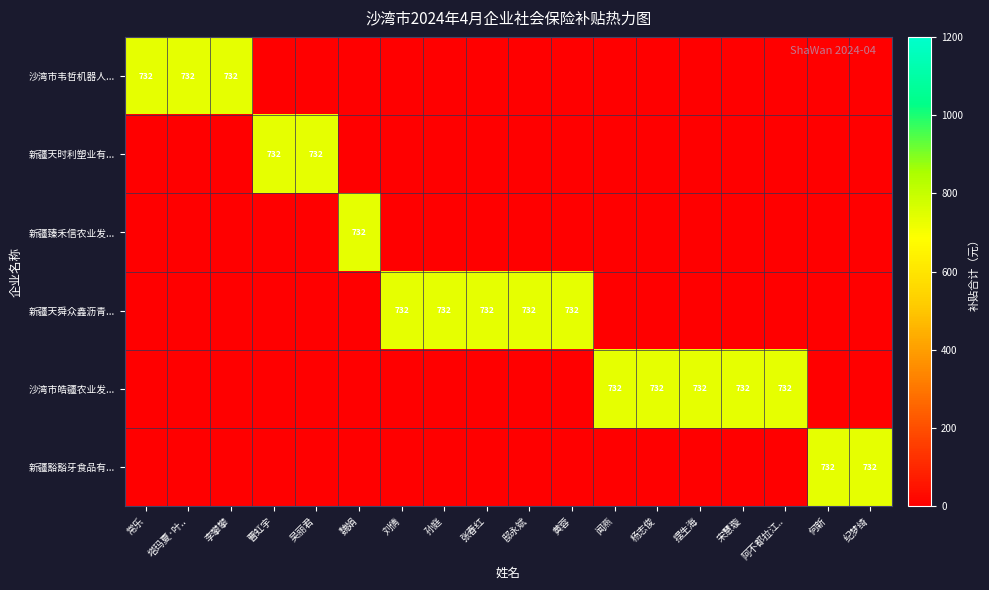

True or false: 新疆天时利塑业有... has a value of 1229 at 曹虹宇.

False